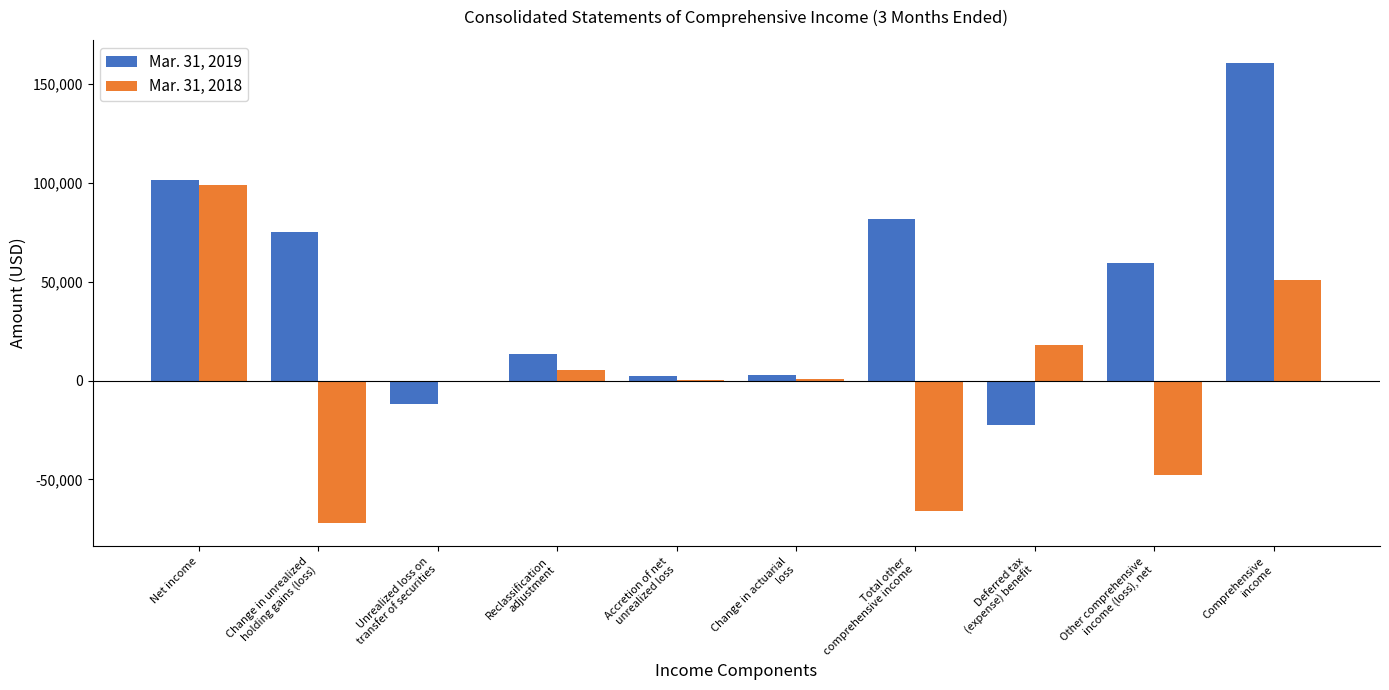

What is the greatest value displayed?

160772